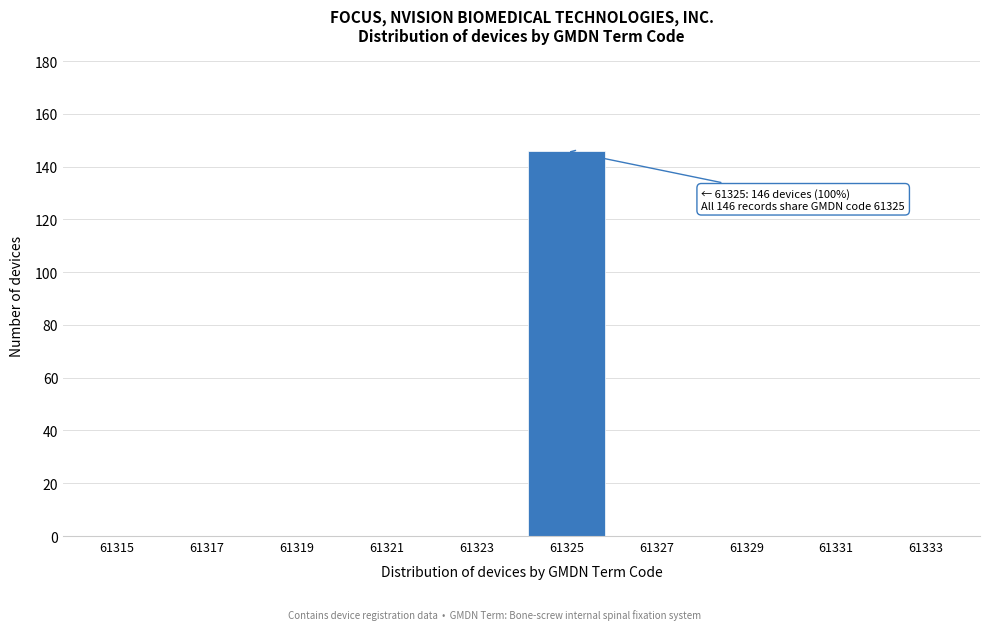

Reading left to right, what are all the values shown in this chart?

61315=0	61317=0	61319=0	61321=0	61323=0	61325=146	61327=0	61329=0	61331=0	61333=0